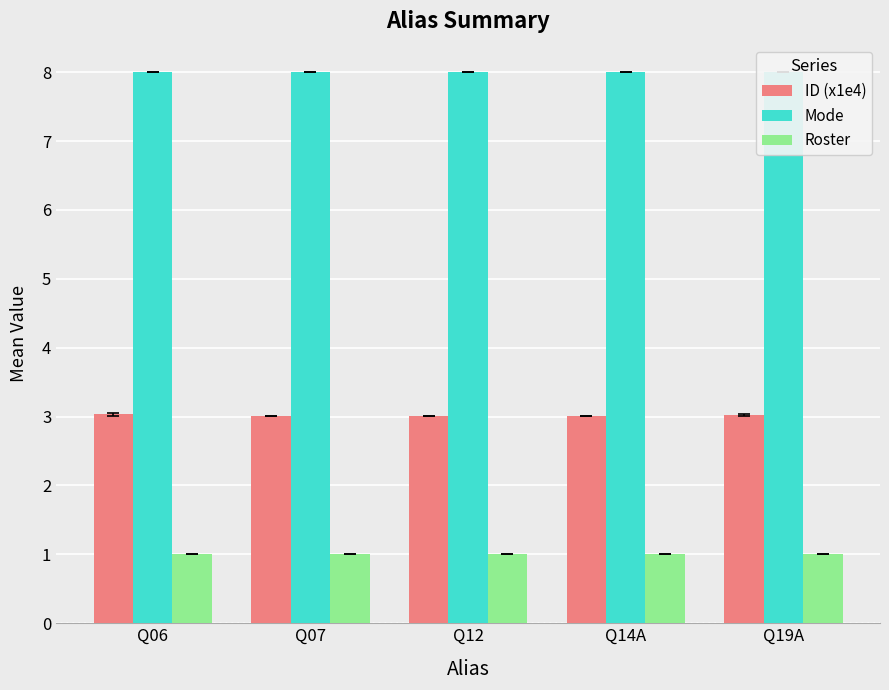

What is the label of the 1st bar from the left?

Q06